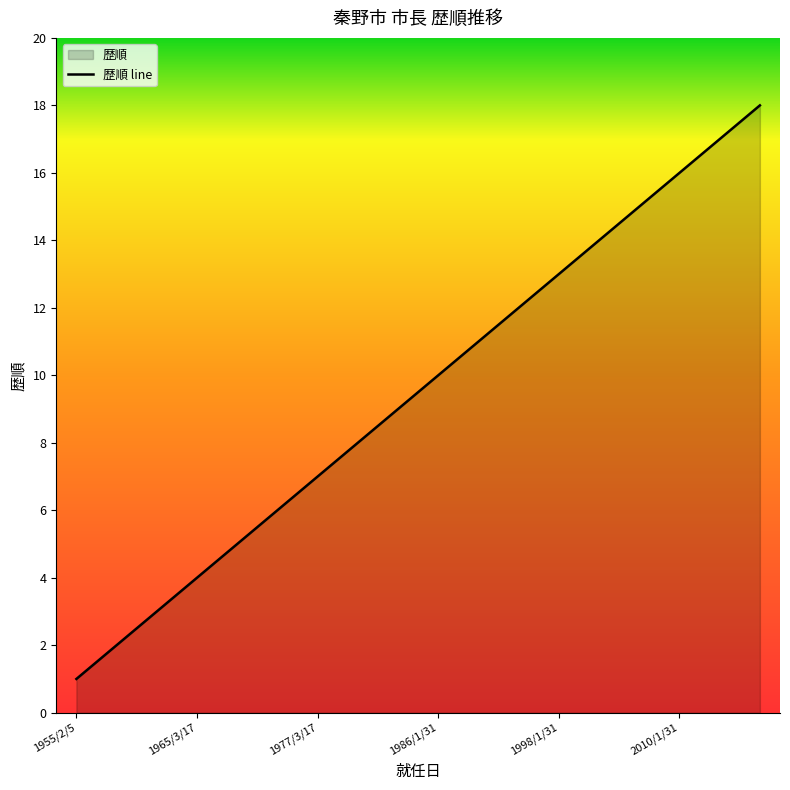

What is the value of the 7th point from the left?

7